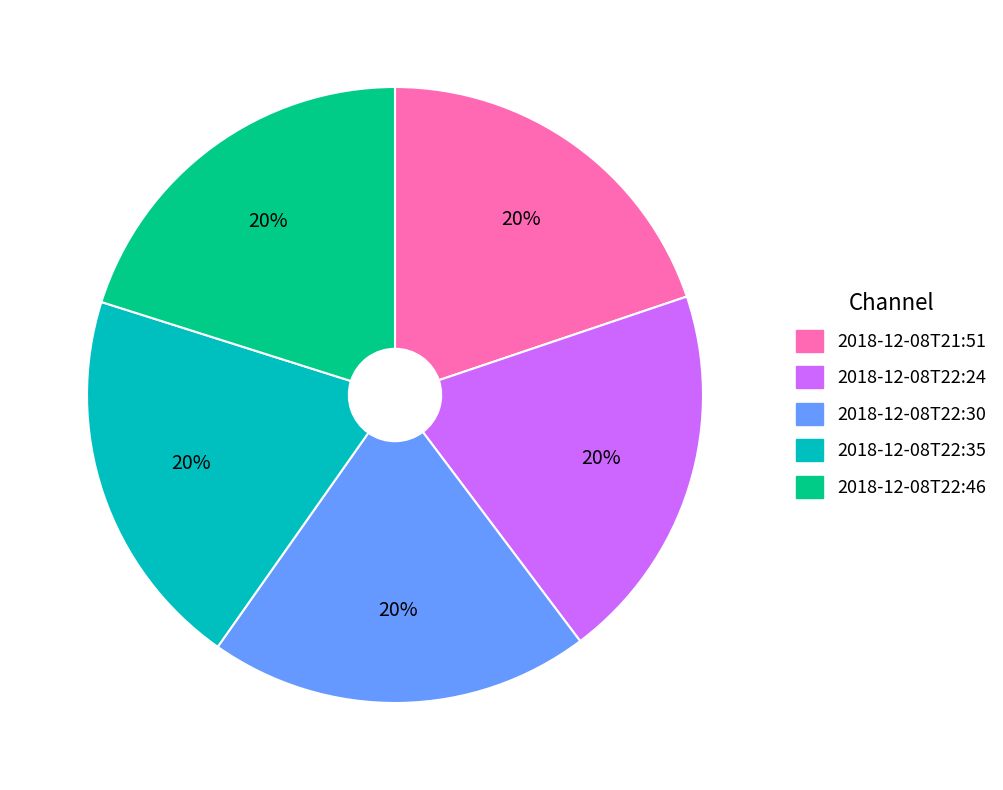

Do 2018-12-08T22:24 and 2018-12-08T22:46 together represent more than half of the pie?

No